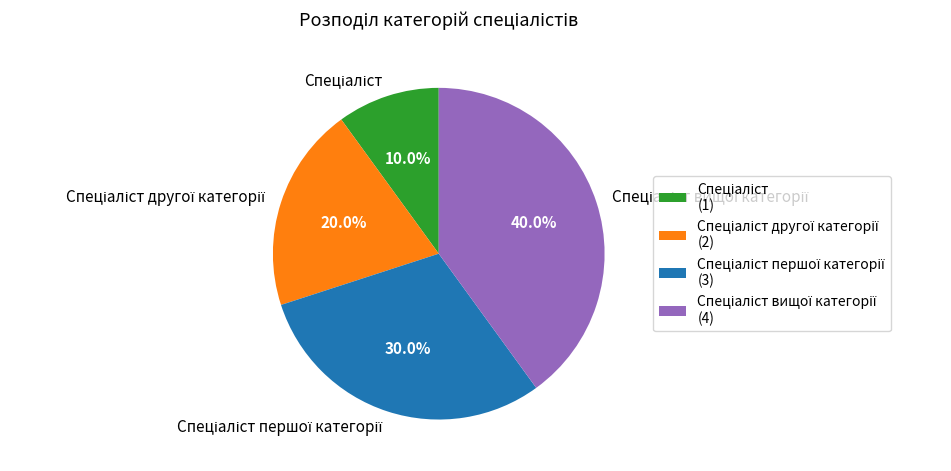

Does any single category account for the majority?

No